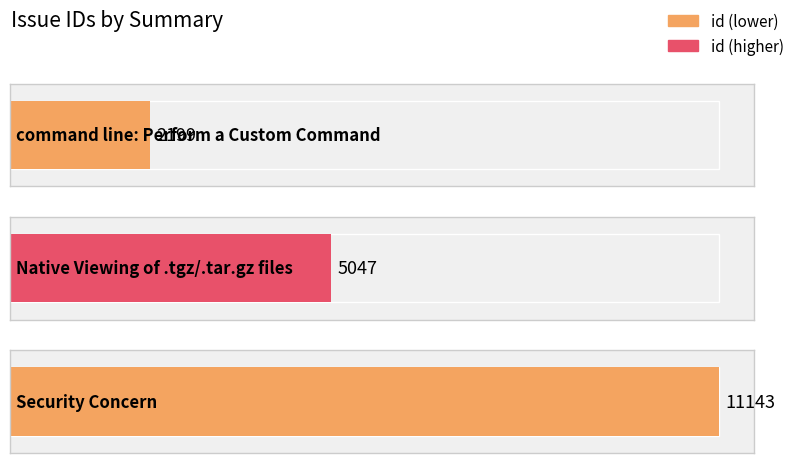

Which label corresponds to the smallest value in the chart?

command line: Perform a Custom Command